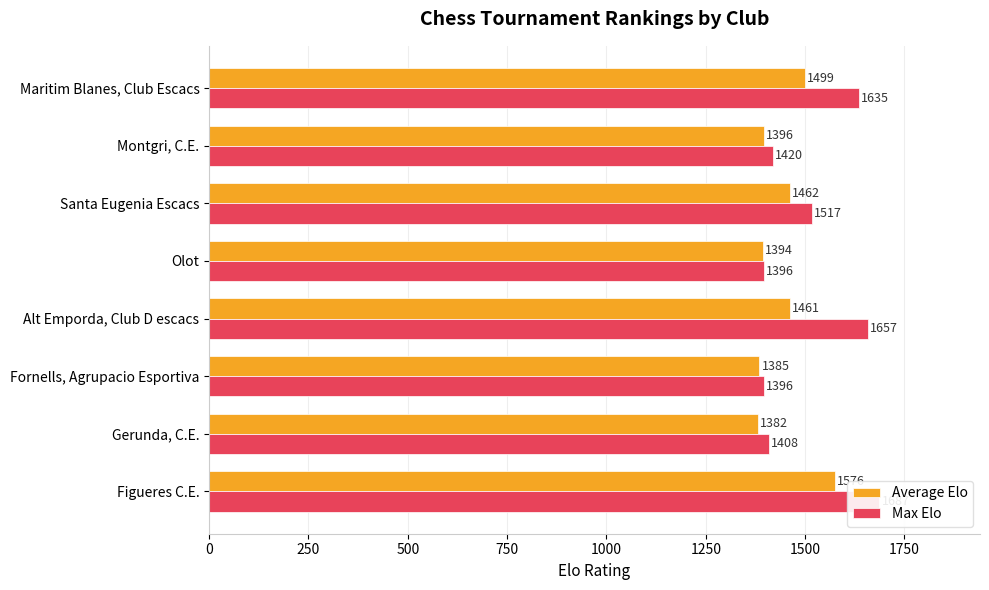

What are all the series names shown in the legend?

Average Elo, Max Elo